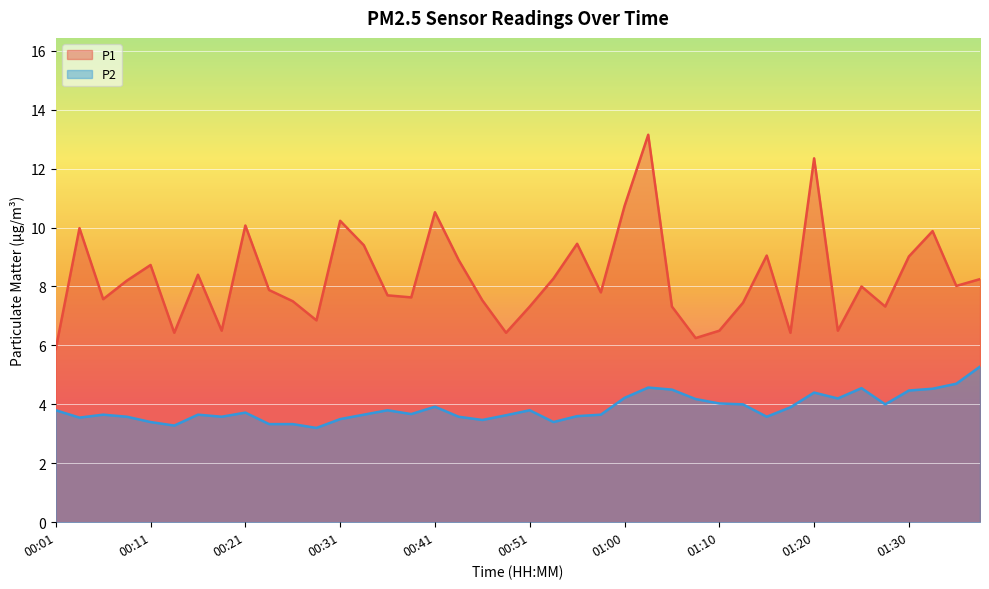

Which label corresponds to the smallest value in the chart?

00:28